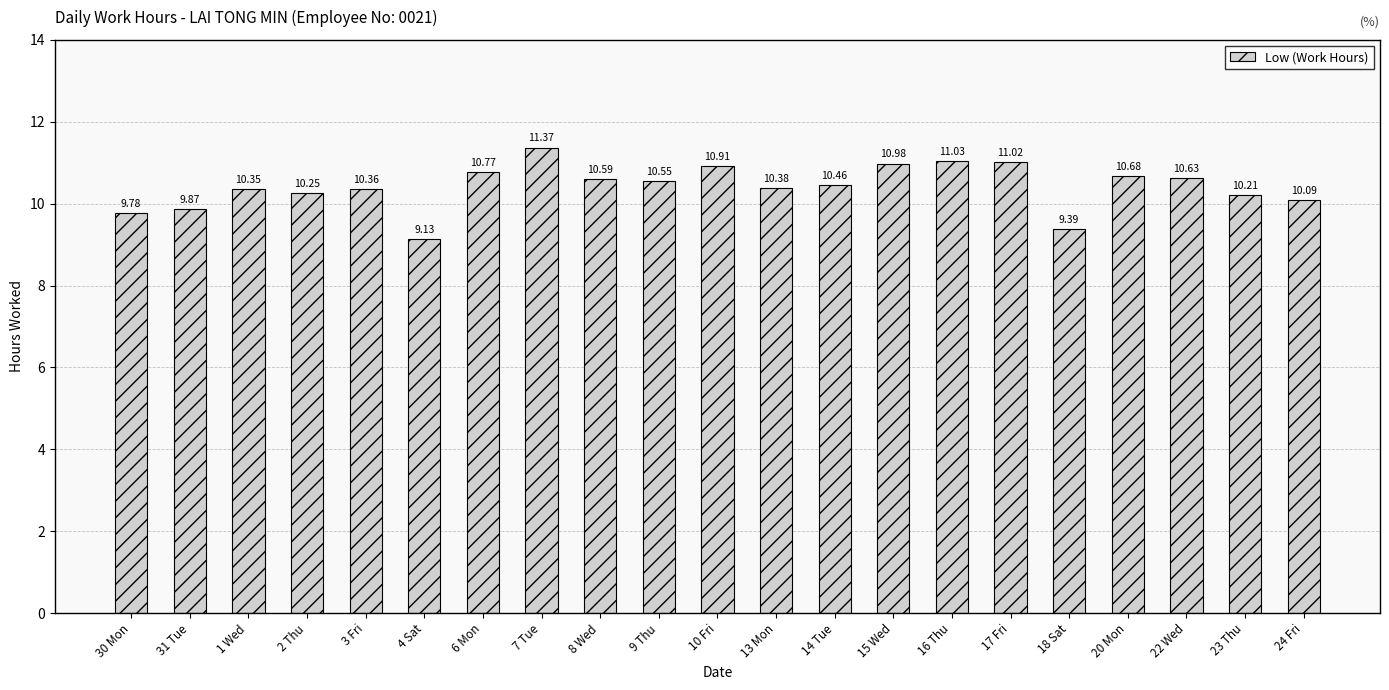

Does the chart contain any negative values?

No